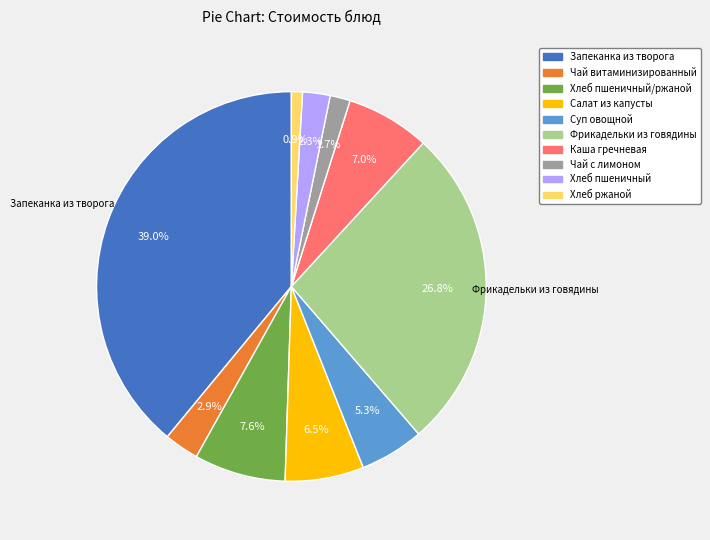

Is there any slice that represents more than half of the pie?

No